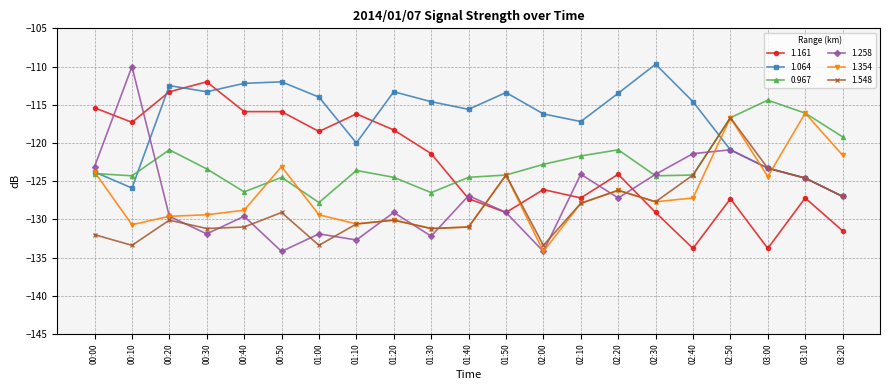

True or false: 1.258 and 1.064 cross at least once.

True